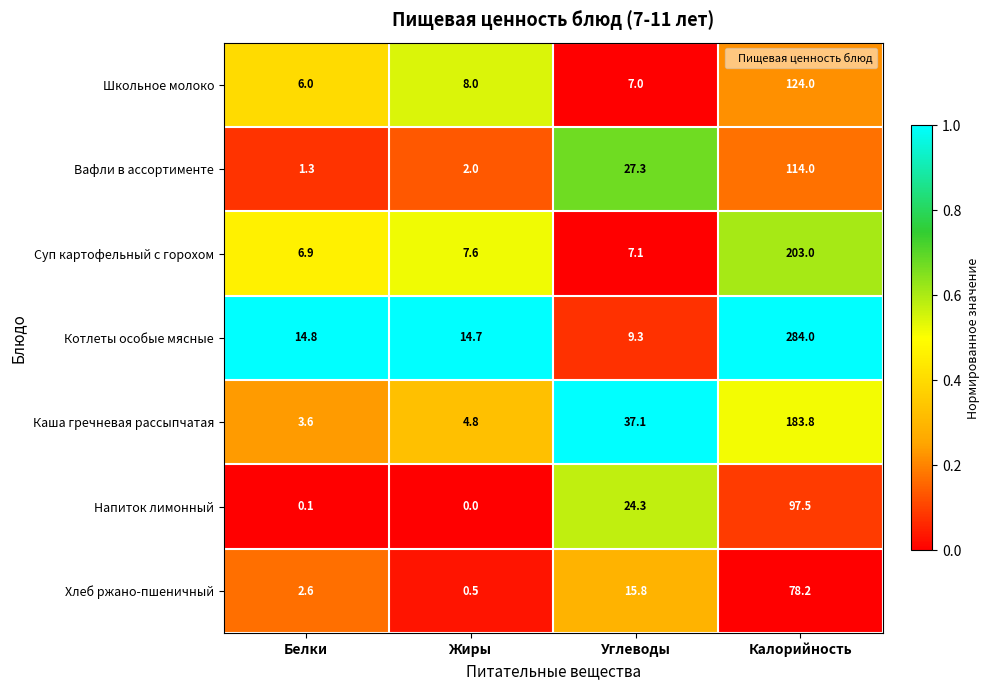

Which series has the largest total across all categories?

Котлеты особые мясные